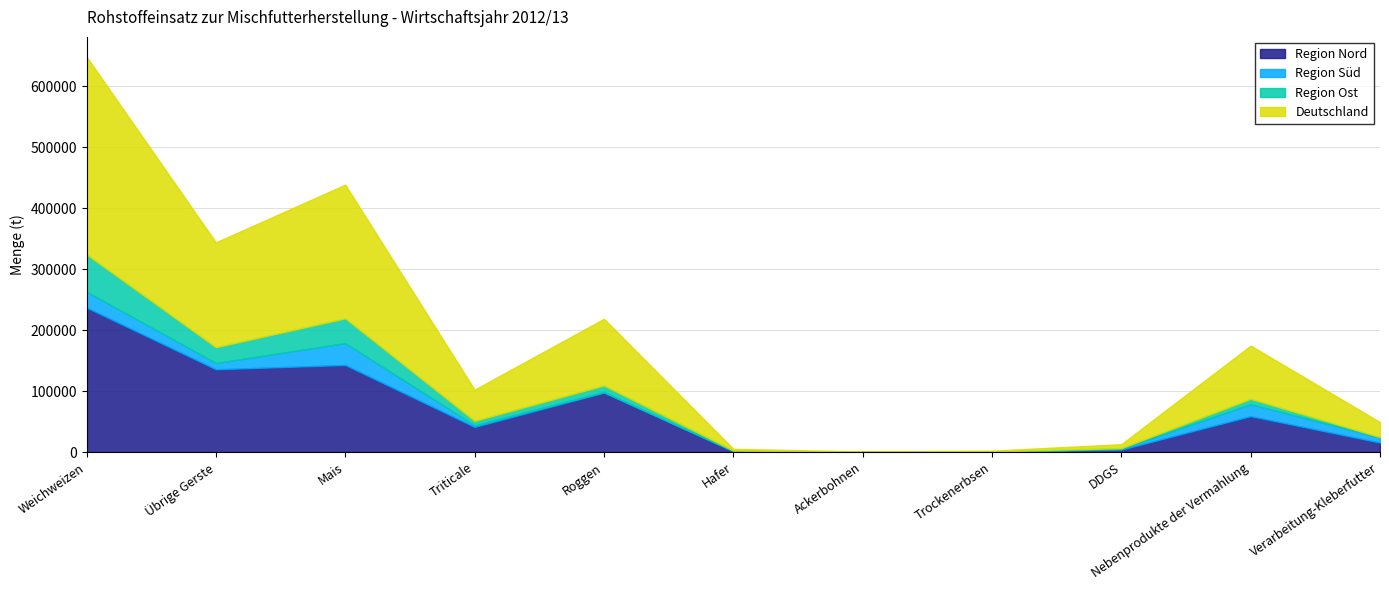

True or false: Region Nord has a value of 41623 at Roggen.

False